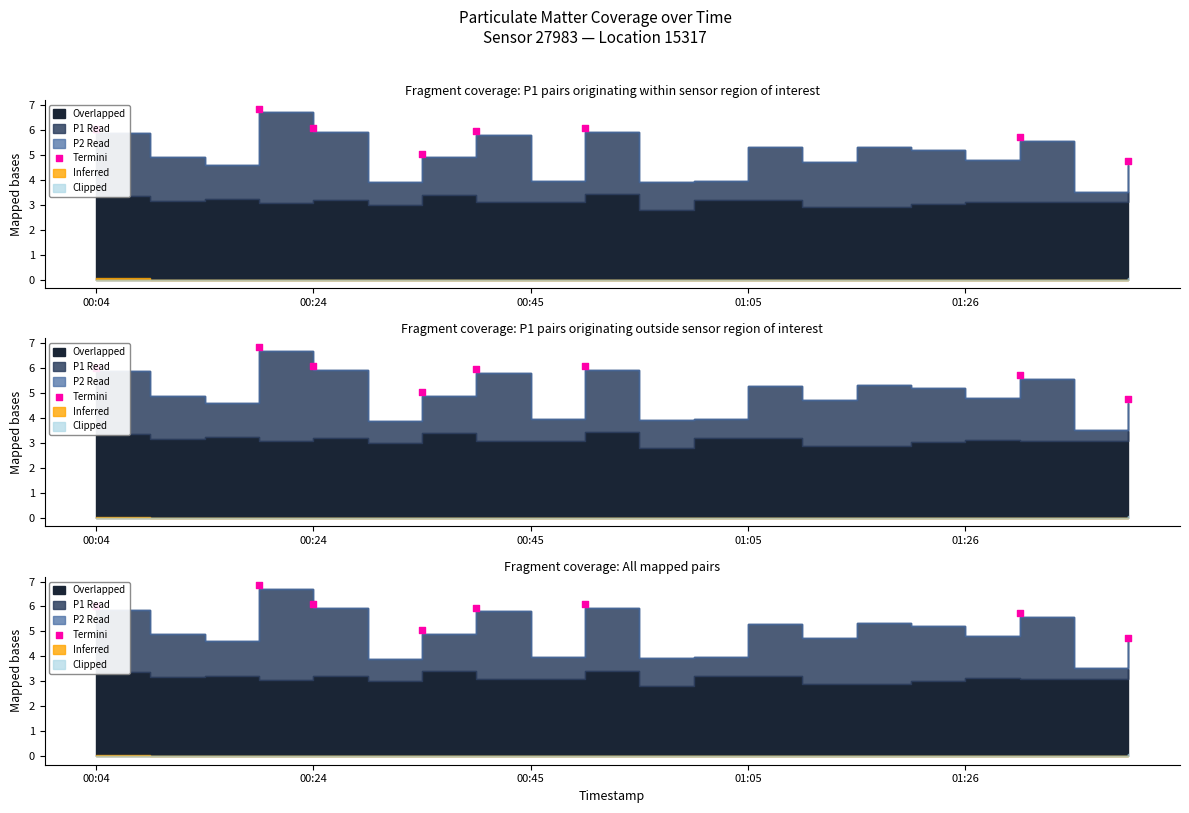

Between 00:45 and 00:24, which is larger?

00:24